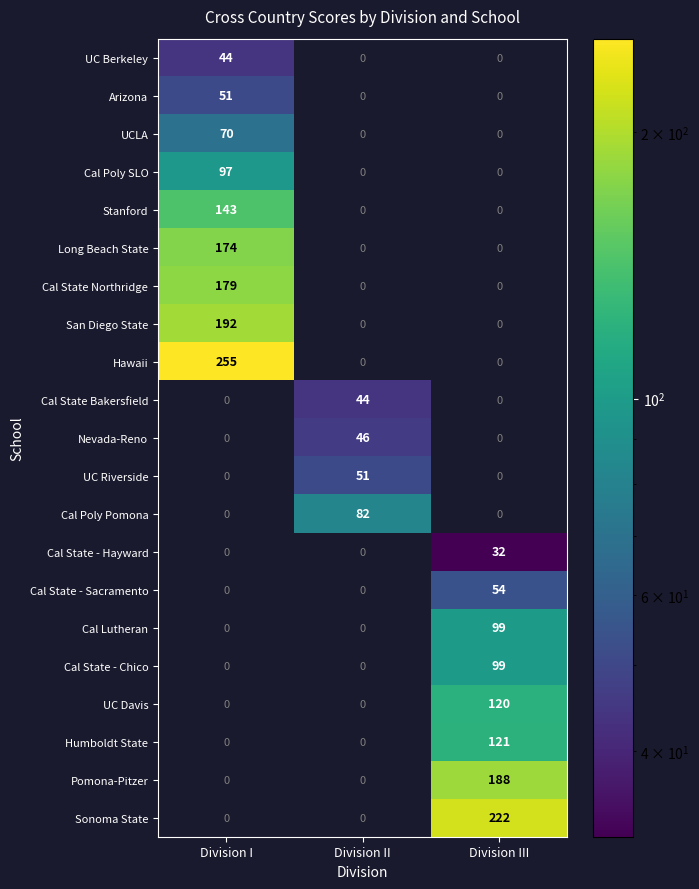

What is the greatest value displayed?

255